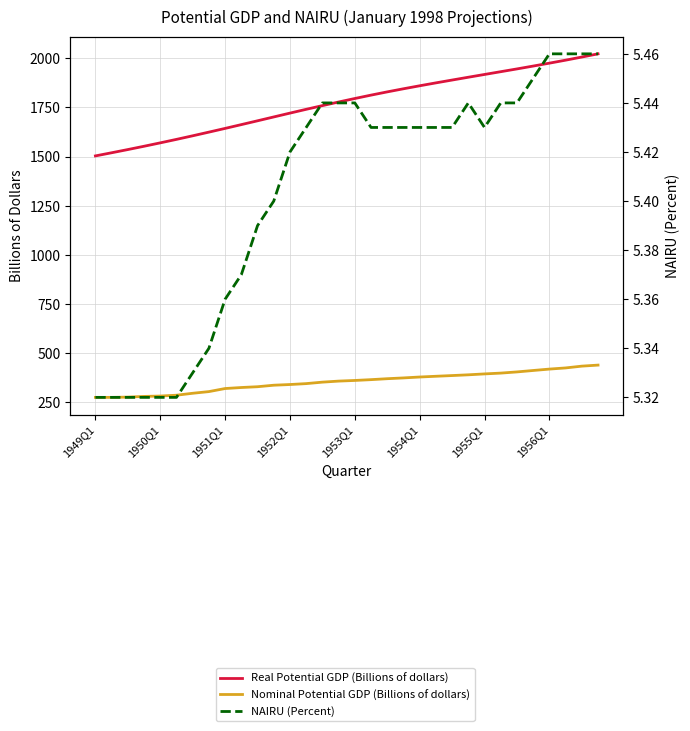

Which series has the largest range (max minus min)?

Real Potential GDP (Billions of dollars)